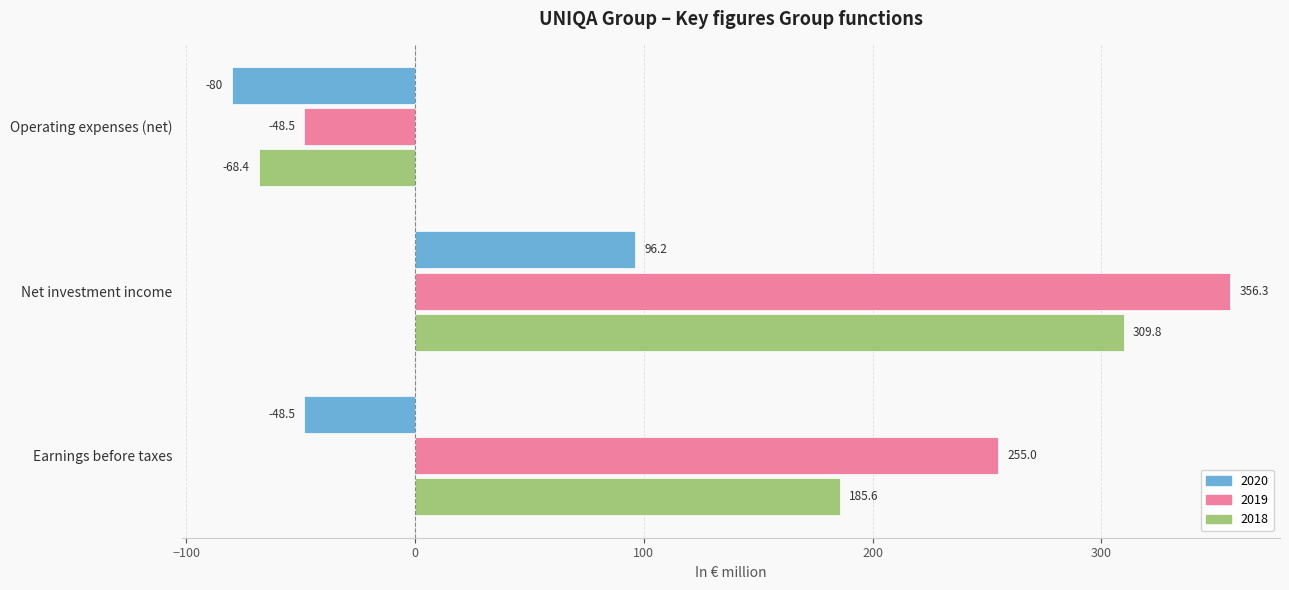

At which category is the sum across all series the highest?

Net investment income